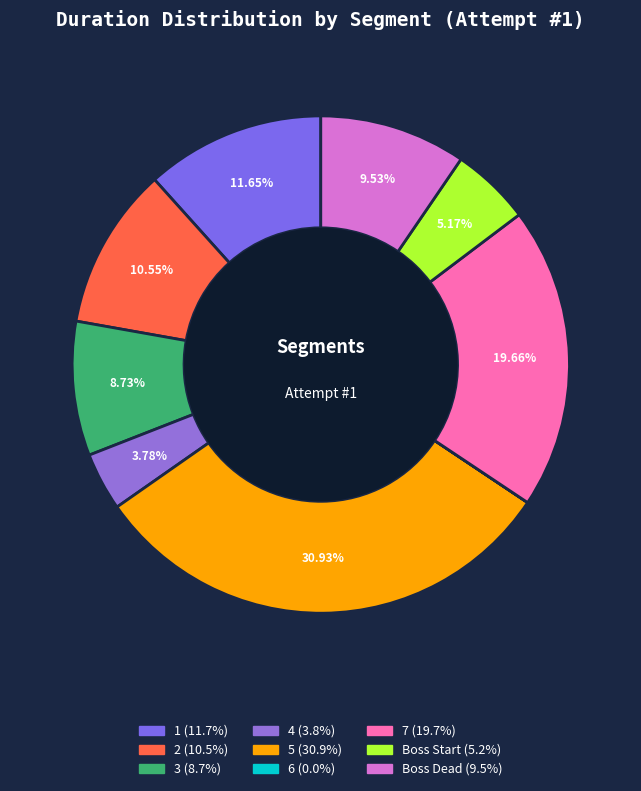

The 1 slice represents 1% of the pie. True or false?

False